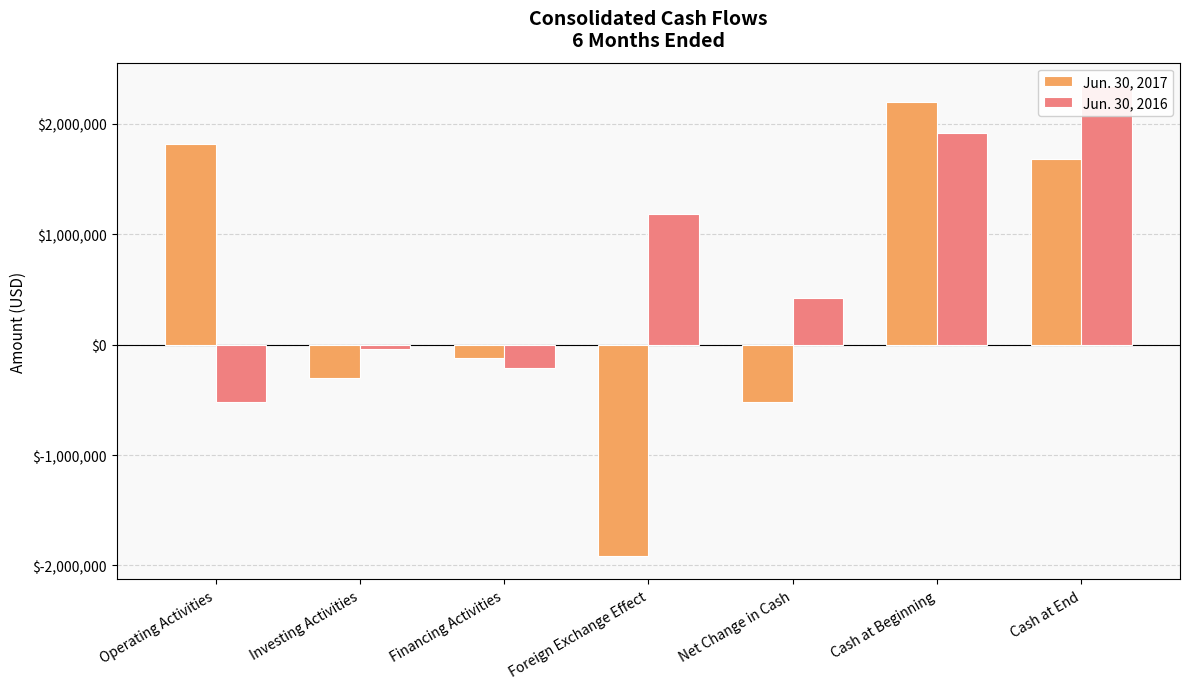

What is the sum of the Jun. 30, 2016 values at Cash at Beginning and Investing Activities?

1885027